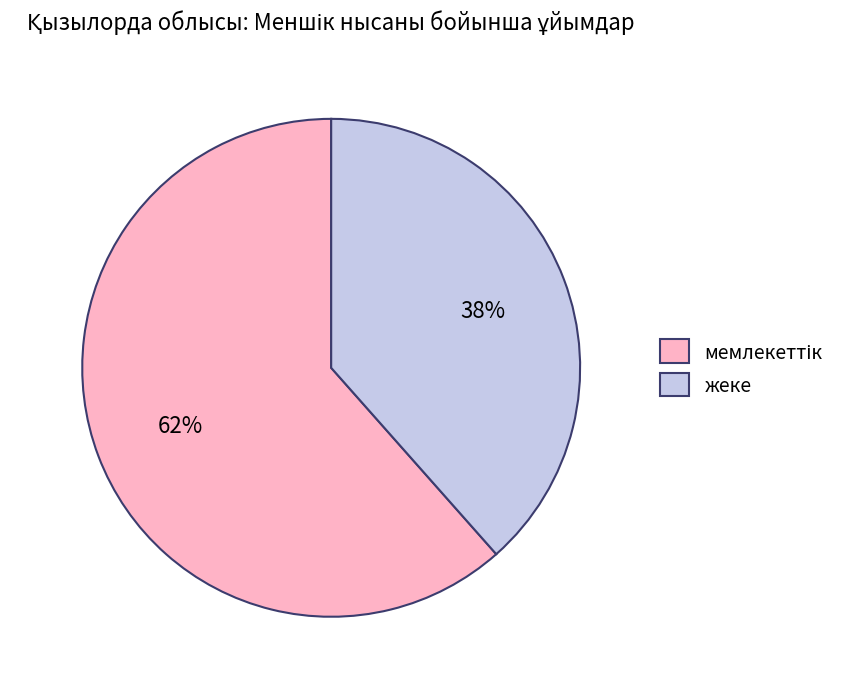

Which category has the smallest portion of the pie?

жеке